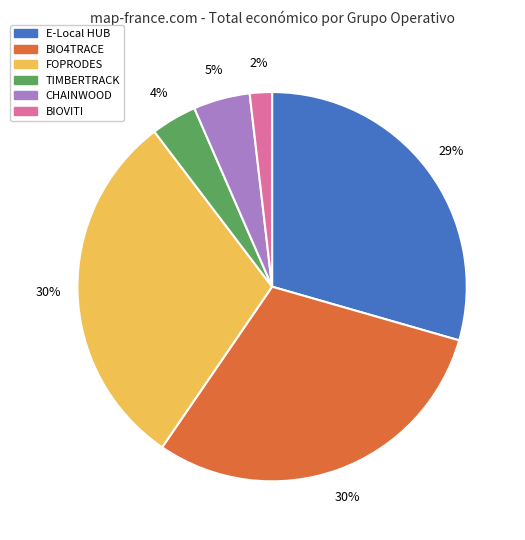

To the nearest percent, what is the difference between the largest and smallest slice percentages?

28%